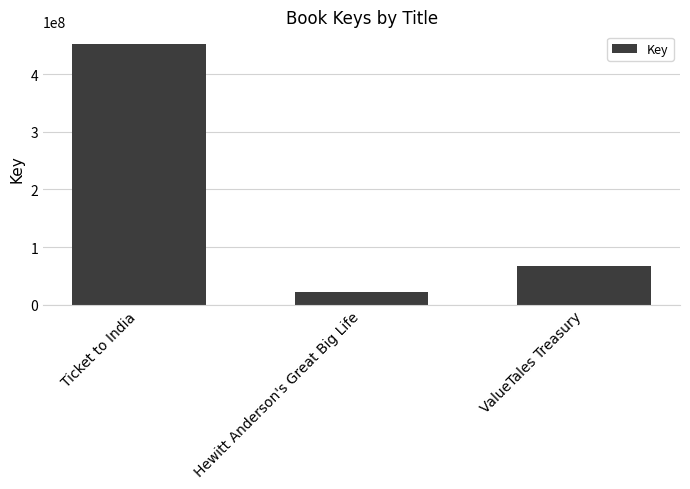

At which category does the chart reach its peak across all series?

Ticket to India